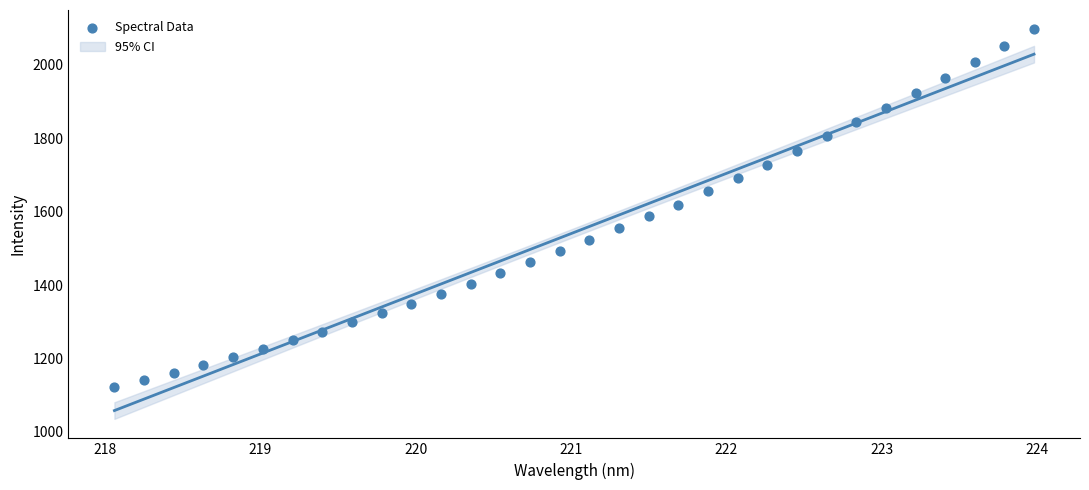

What is the range of Y values (max minus min)?

973.8